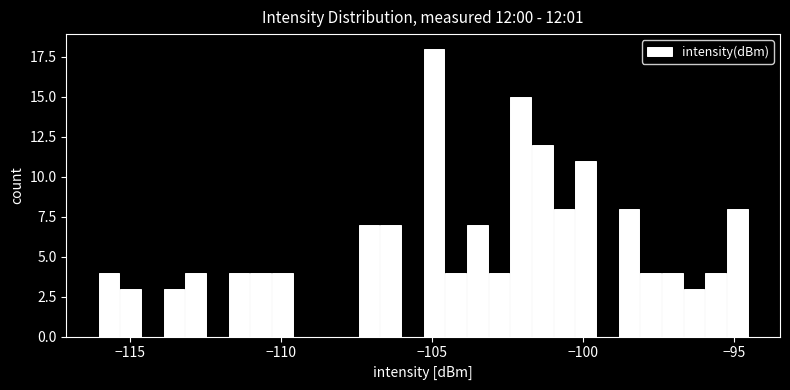

Read against the x-axis, roughly where is the centre of the tallest bar?

-105.0